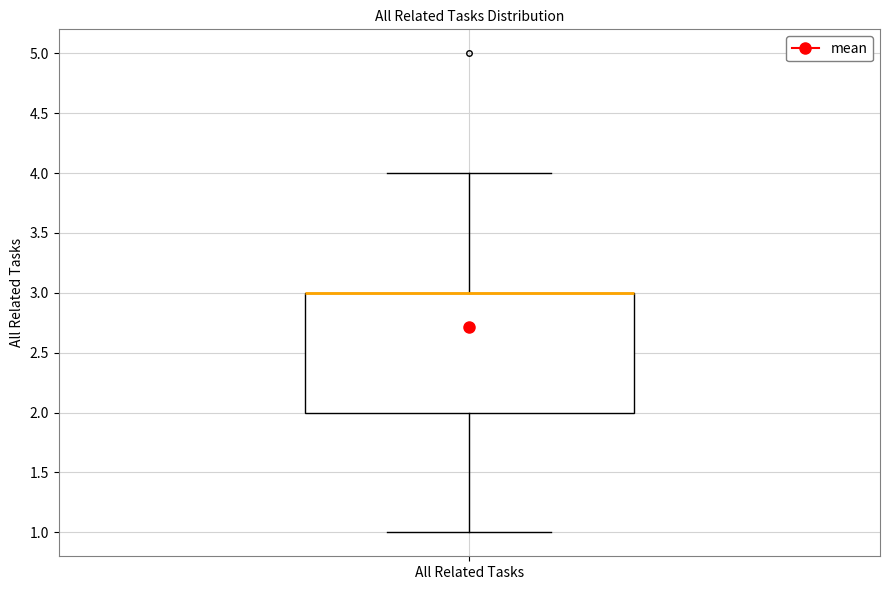

Where does the upper whisker of the box for All Related Tasks end on the y-axis? The values are not printed on the chart, so give them approximately, as read against the axis.

4